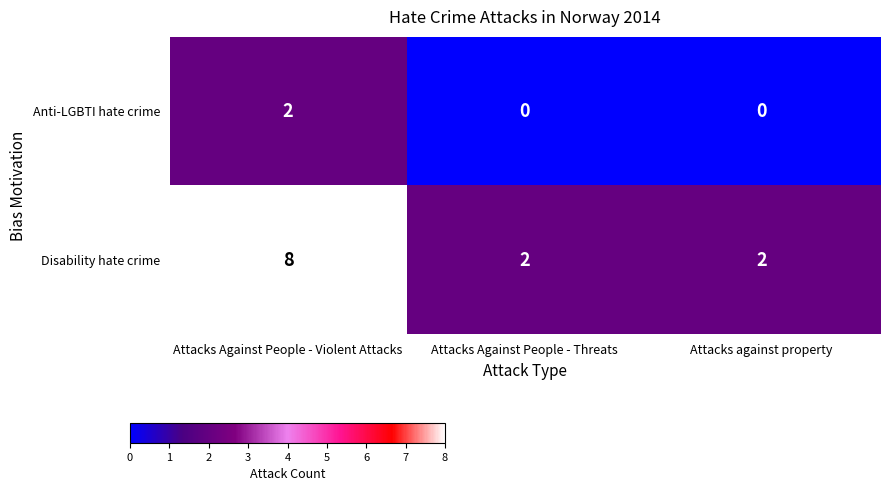

Which label corresponds to the largest value in the chart?

Attacks Against People - Violent Attacks